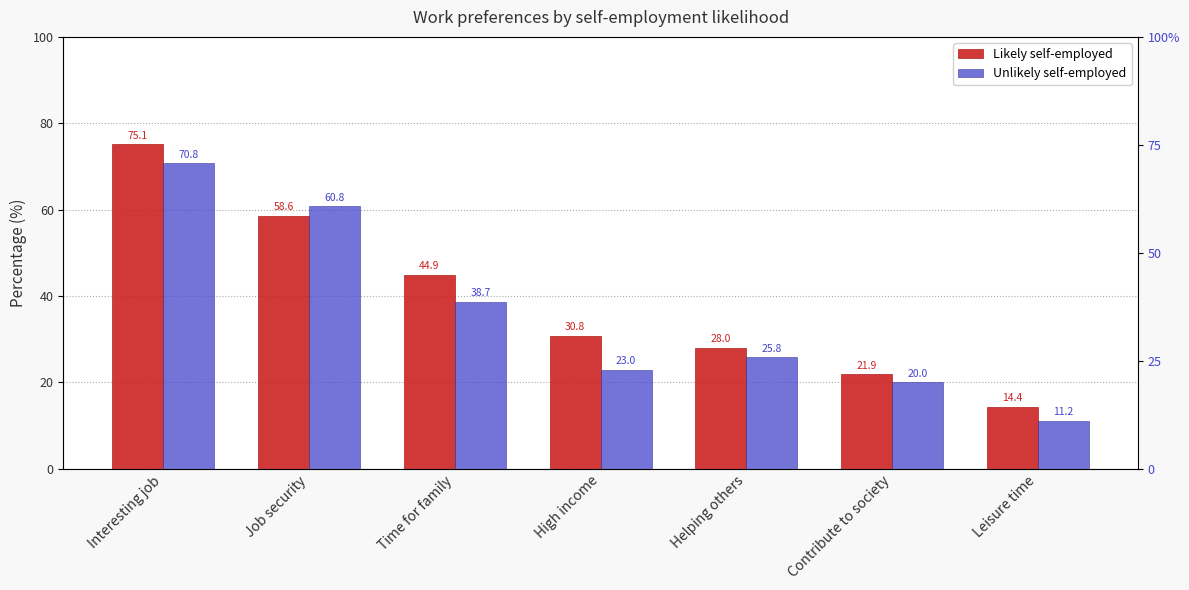

What is the label of the 1st bar from the right?

Leisure time